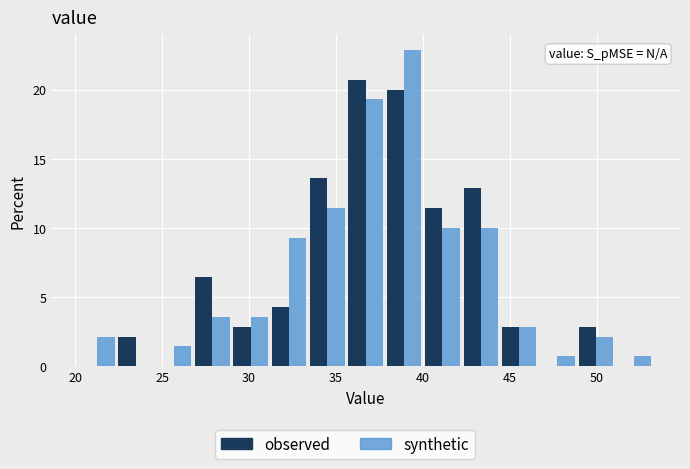

What is the height of the synthetic bar covering 49.0 to 51.0 on the x-axis? Neither the bar edges nor the heights are printed on the chart, so give them approximately, as read against the axes.

2.0